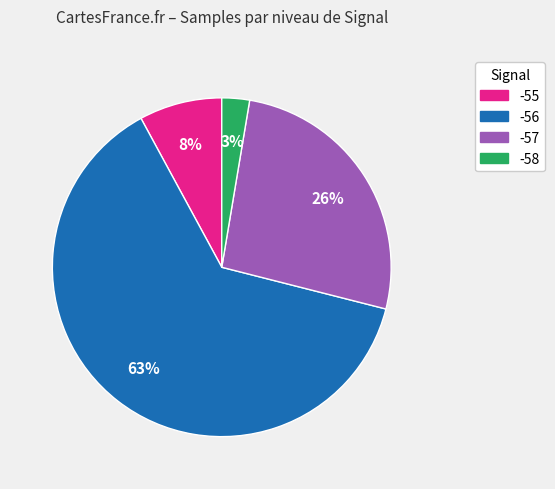

Does -57 account for over 50% of the chart?

No